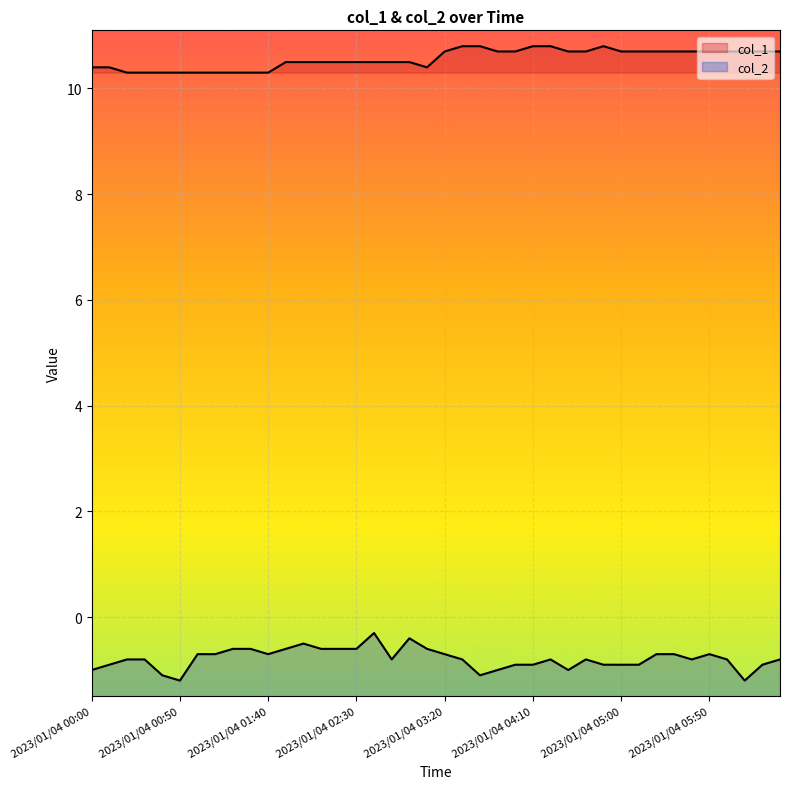

List the series in order of their overall mean, lowest first.

col_2, col_1